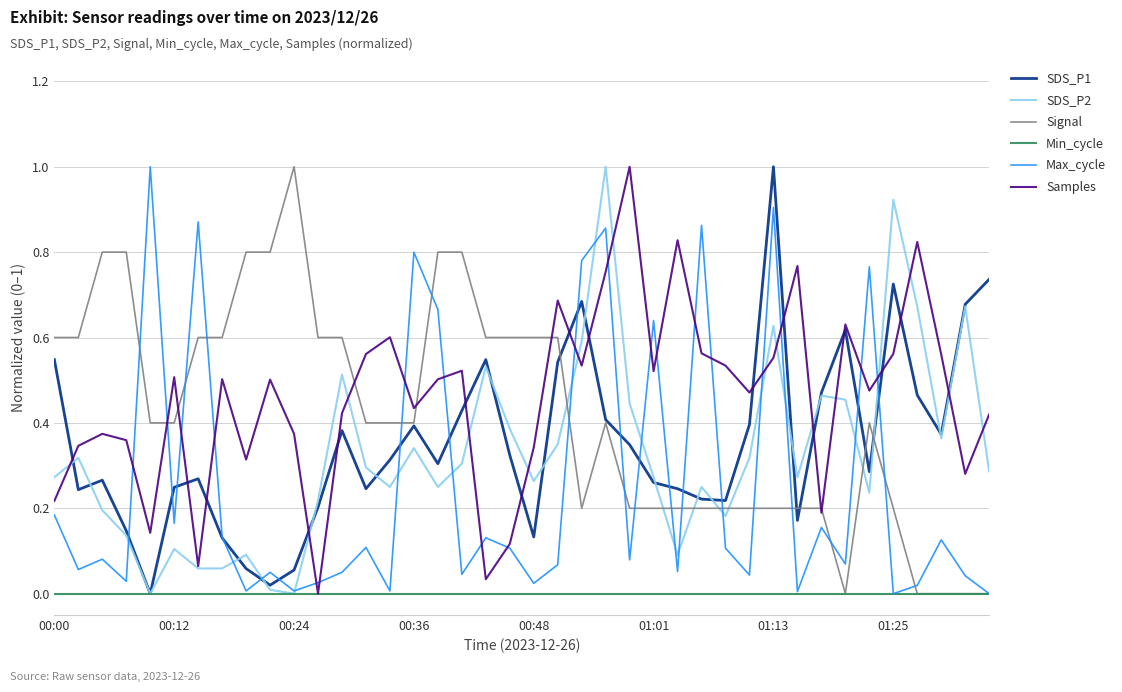

What is the maximum value for SDS_P2?

1.0